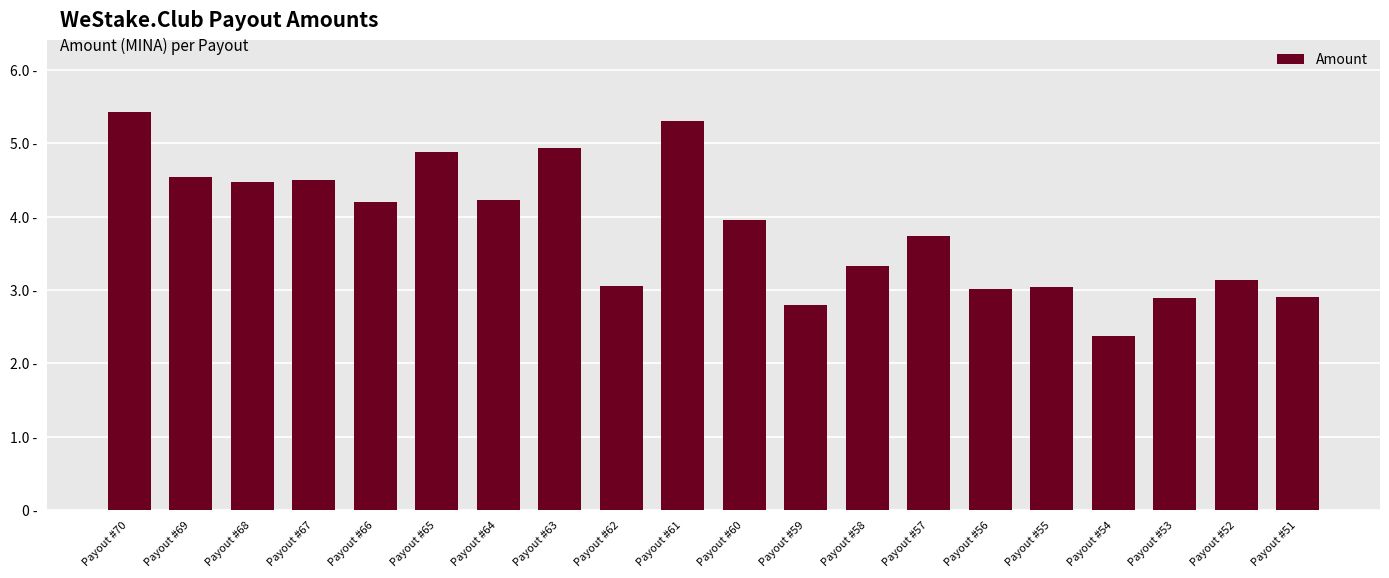

What is the sum of the values at Payout #54 and Payout #65?

7.3